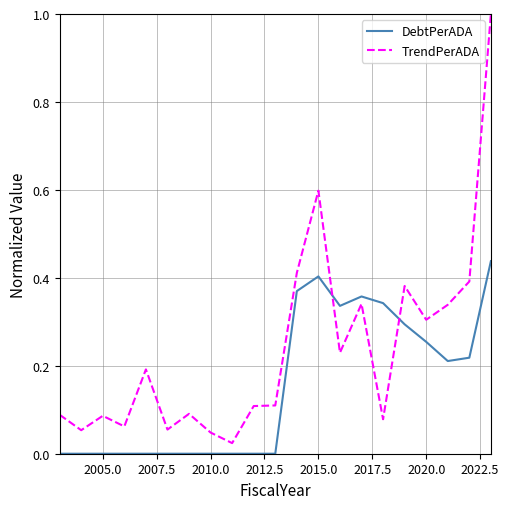

List the series in order of their overall mean, lowest first.

DebtPerADA, TrendPerADA